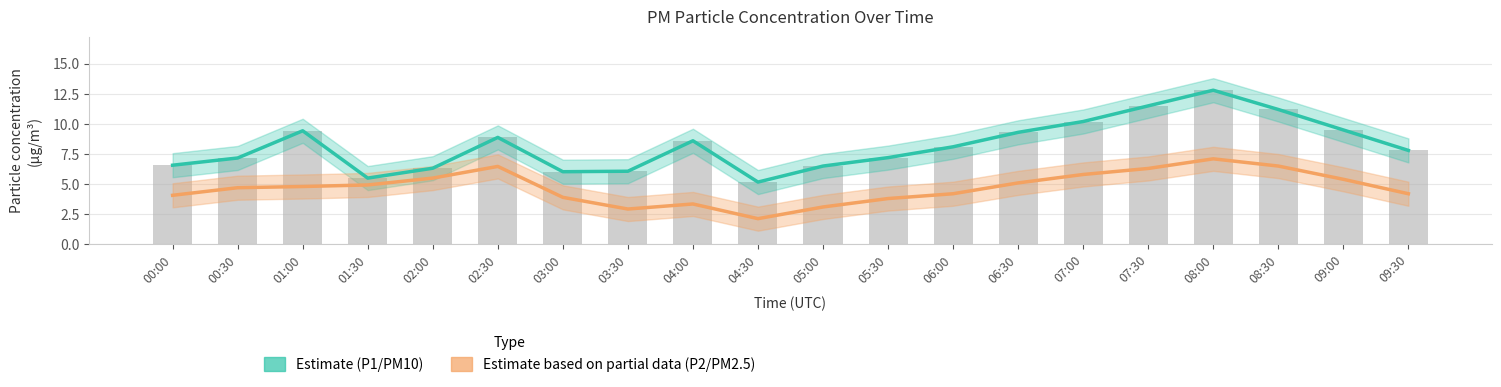

Between 00:30 and 06:00, which is larger?

06:00